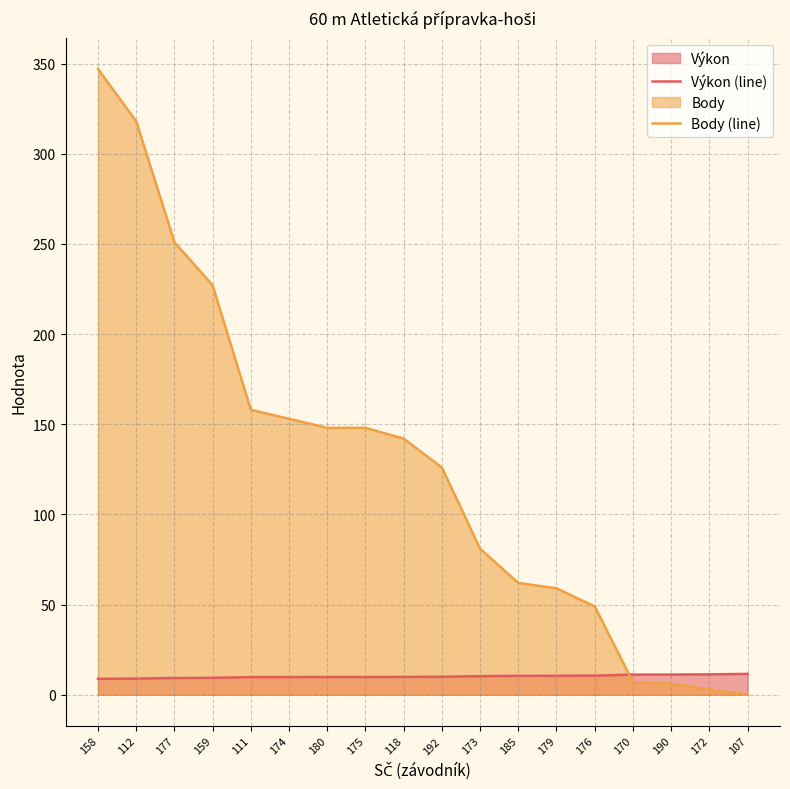

The value of Výkon (line) at 180 is 9.8. True or false?

True